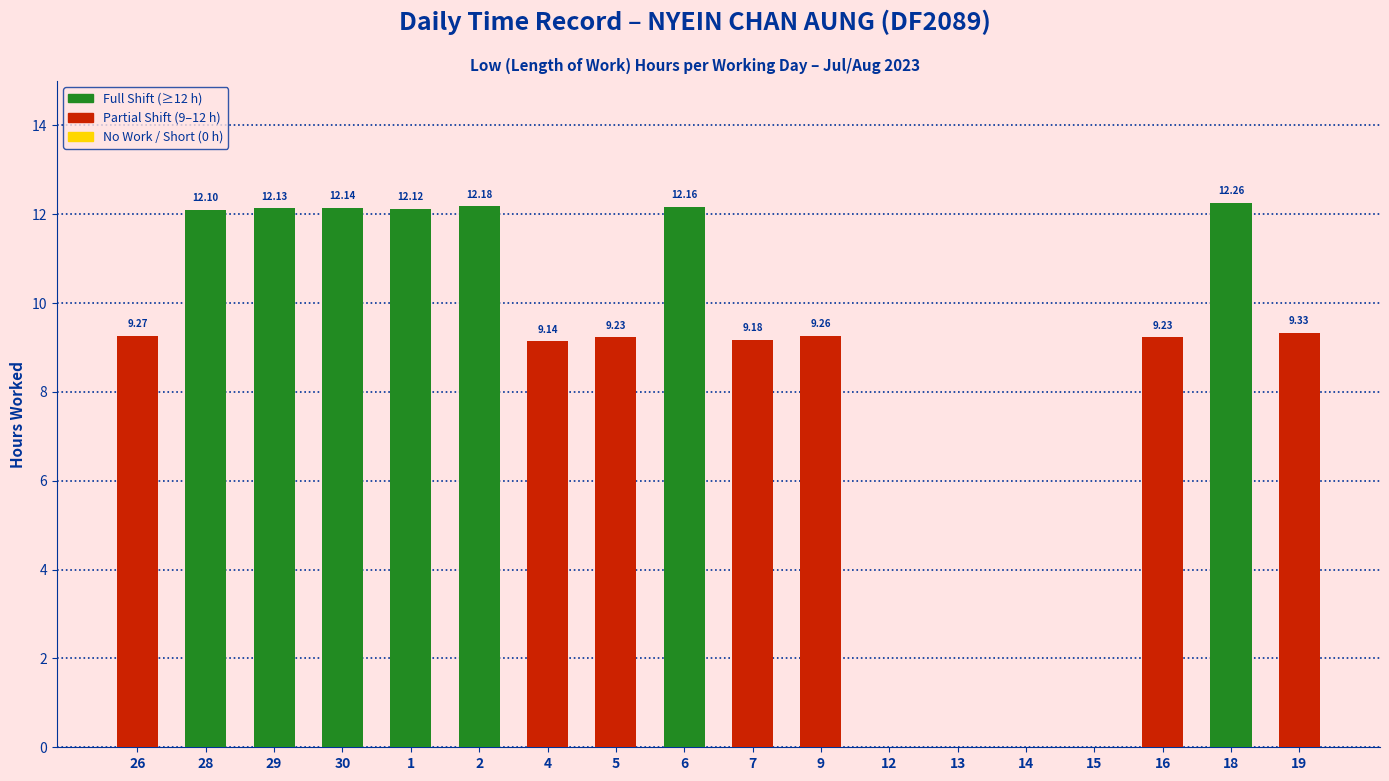

The value at 14 is 0.0. True or false?

True